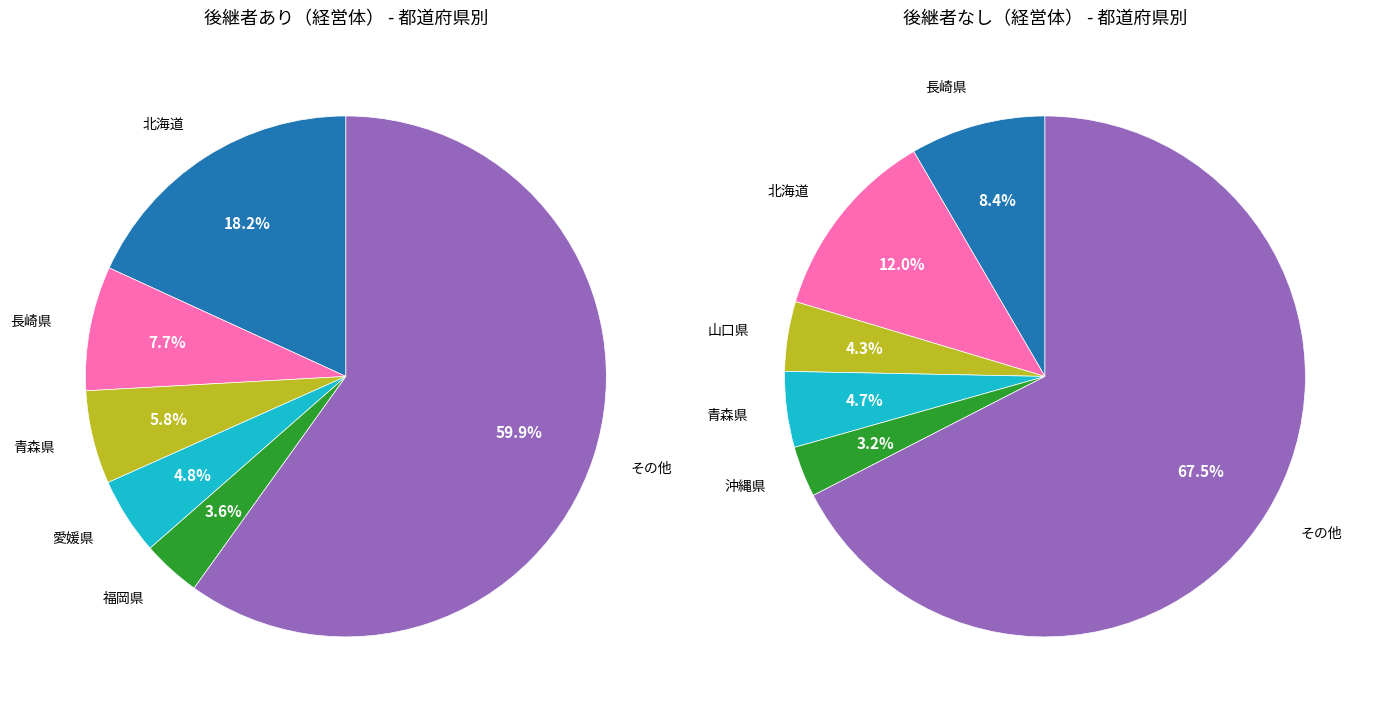

Is it true that 山口県 is 4% of the pie?

True